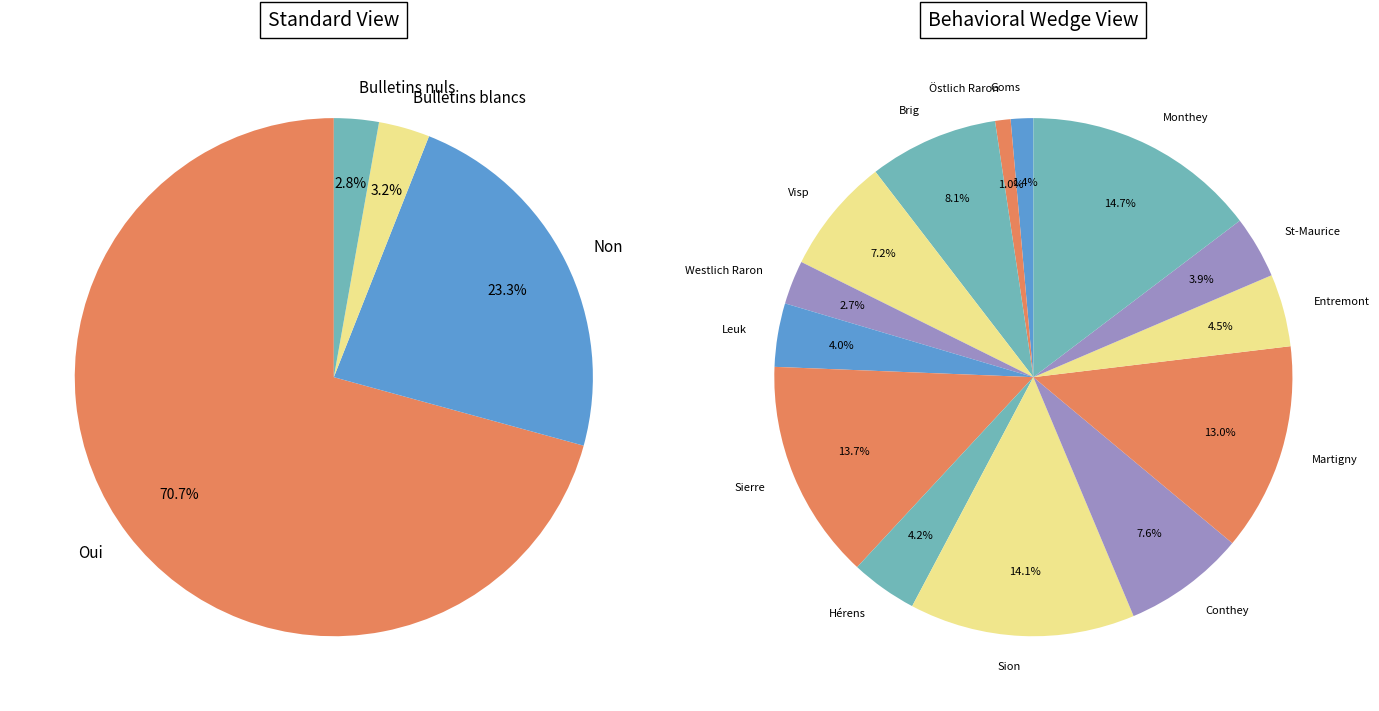

What is the change in value from Oui to Bulletins blancs?

-58753